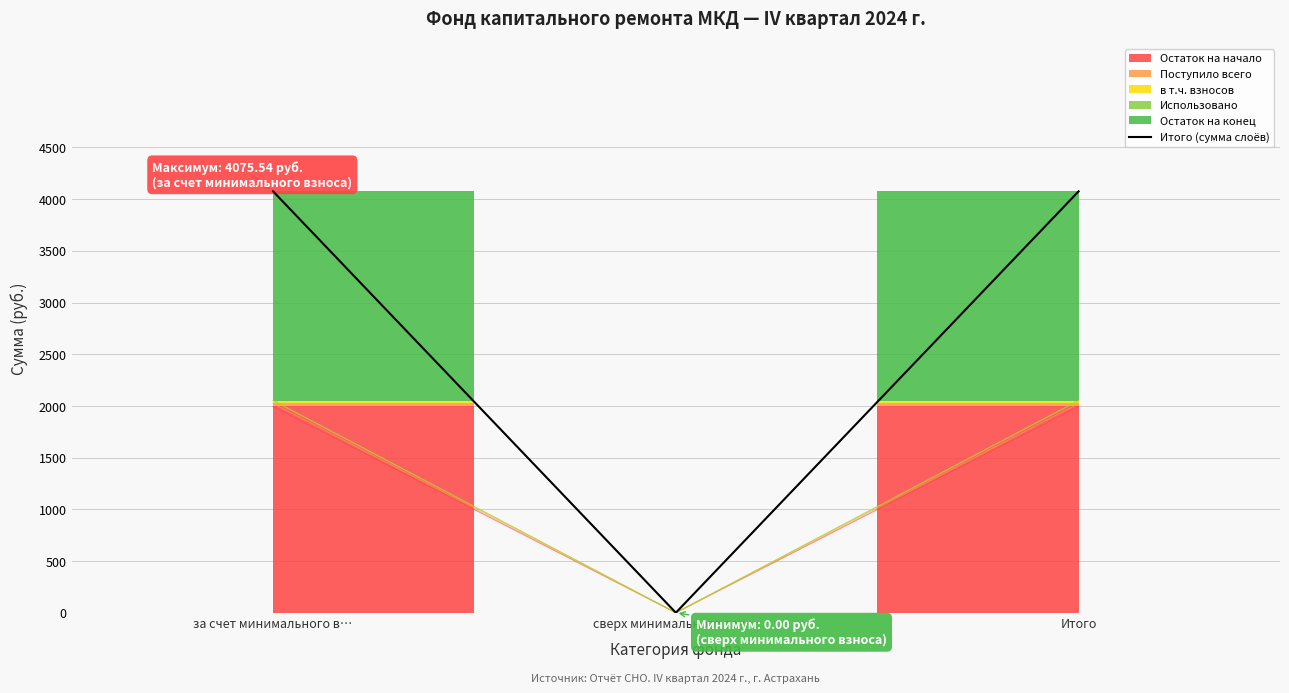

What is the greatest value displayed?

4075.5